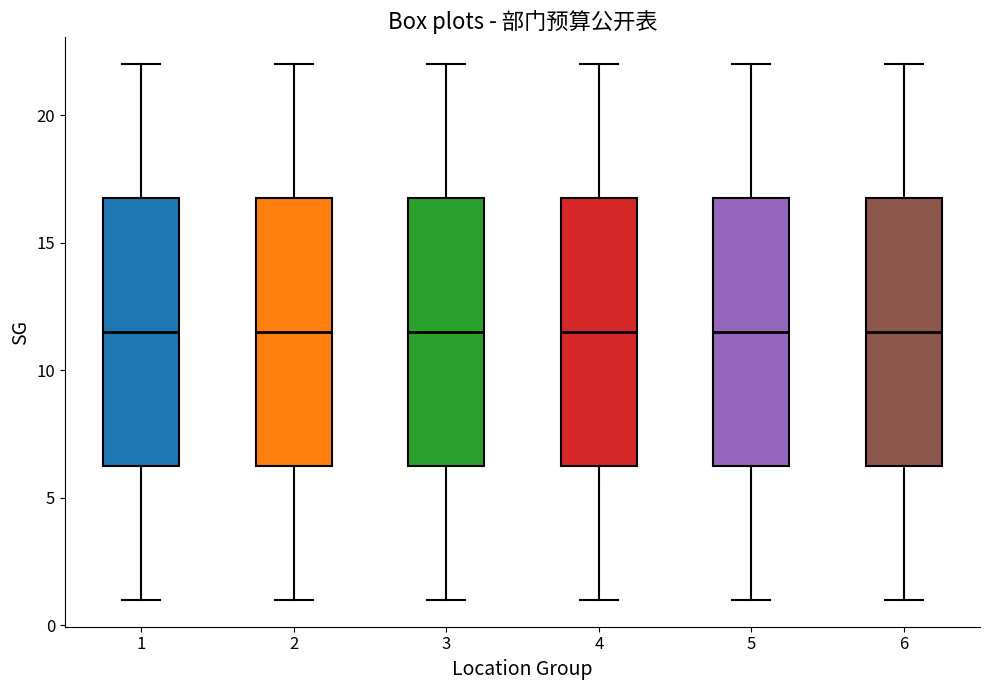

Reading left to right, read every box against the y-axis: the position of its median line, the range the box covers, and the ends of its whiskers. The values are not printed on the chart, so give them approximately, as read against the axis.

1: median 11.5, box 6.5 to 17.0, whiskers 1.0 to 22.0
2: median 11.5, box 6.5 to 17.0, whiskers 1.0 to 22.0
3: median 11.5, box 6.5 to 17.0, whiskers 1.0 to 22.0
4: median 11.5, box 6.5 to 17.0, whiskers 1.0 to 22.0
5: median 11.5, box 6.5 to 17.0, whiskers 1.0 to 22.0
6: median 11.5, box 6.5 to 17.0, whiskers 1.0 to 22.0